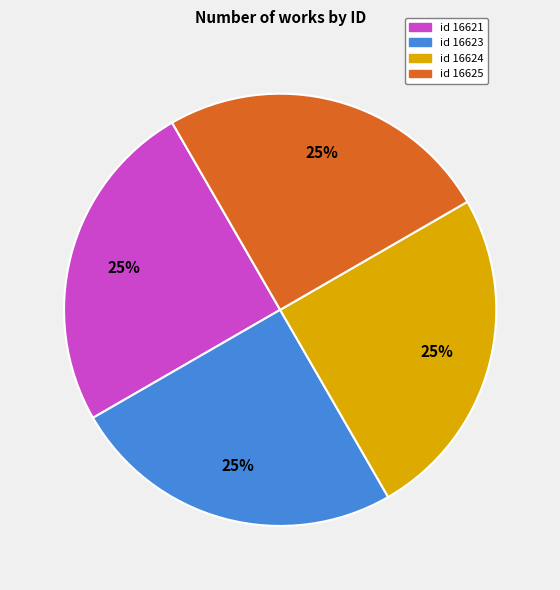

To the nearest percent, what is the average slice percentage?

25%